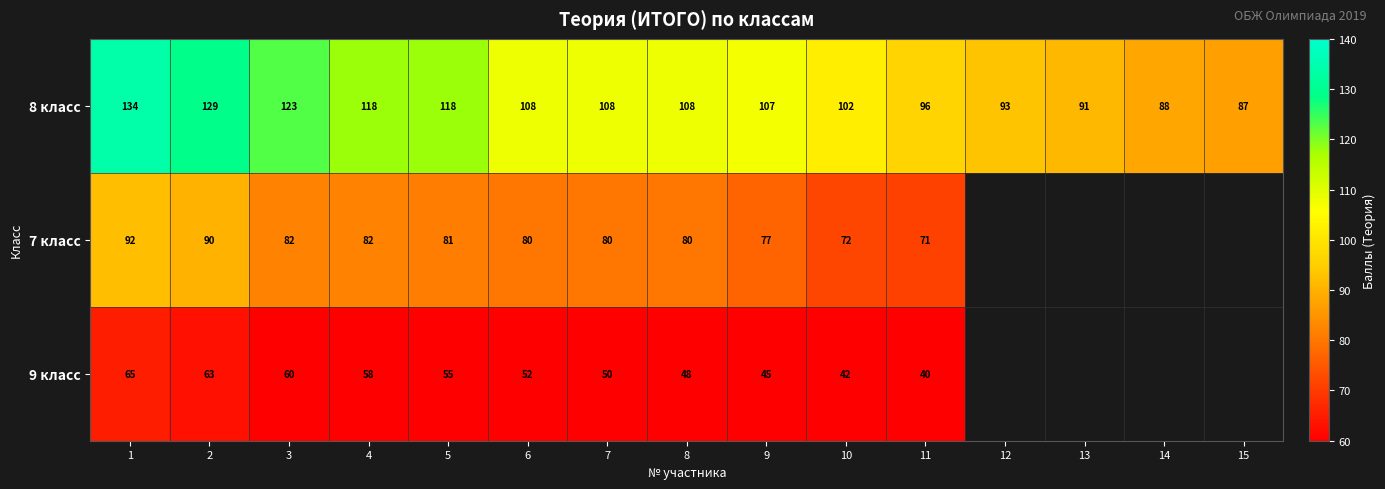

What is the sum of the 9 класс values at 6 and 7?

102